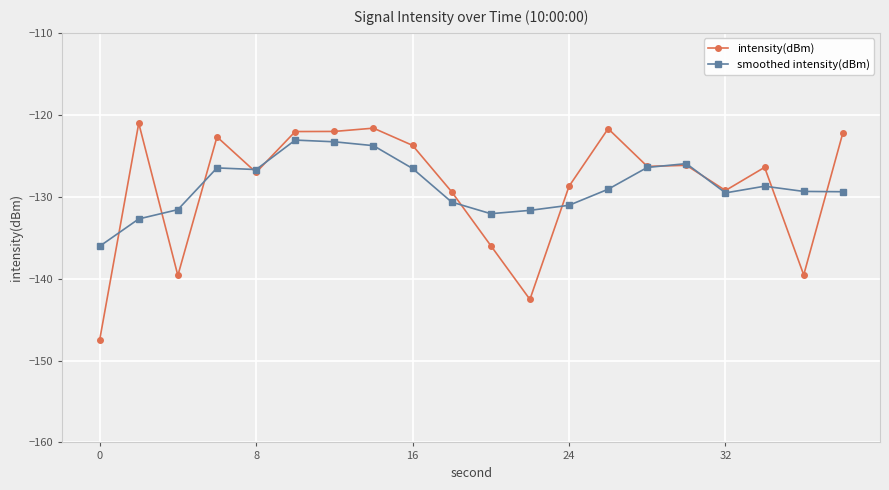

How many distinct data groups are displayed?

2